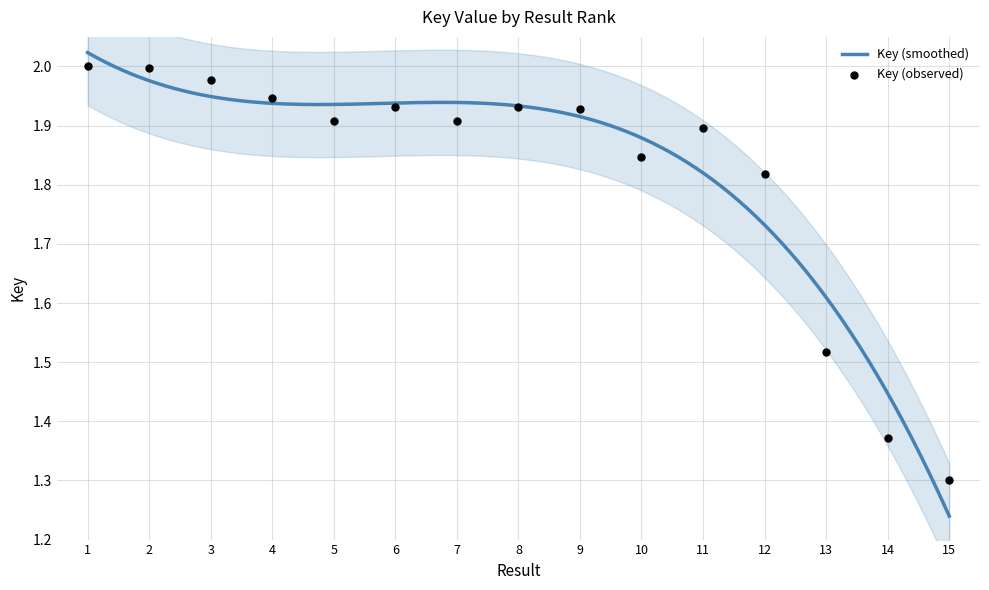

Approximately how many times larger is the value at 6 compared to 14?

1.4